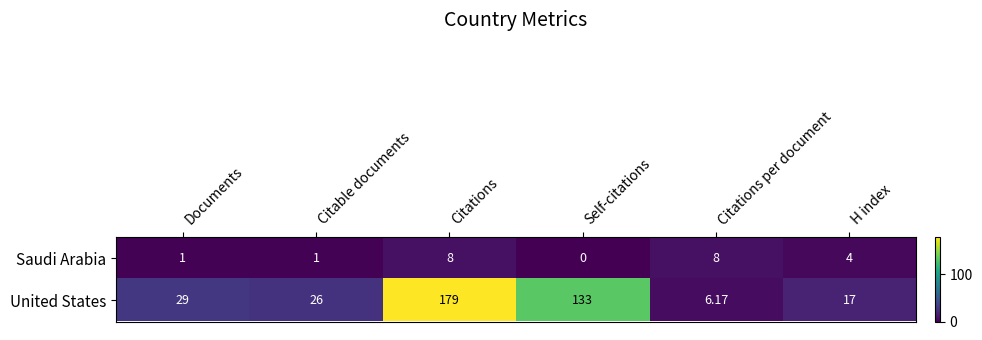

Which series has the largest total across all categories?

United States